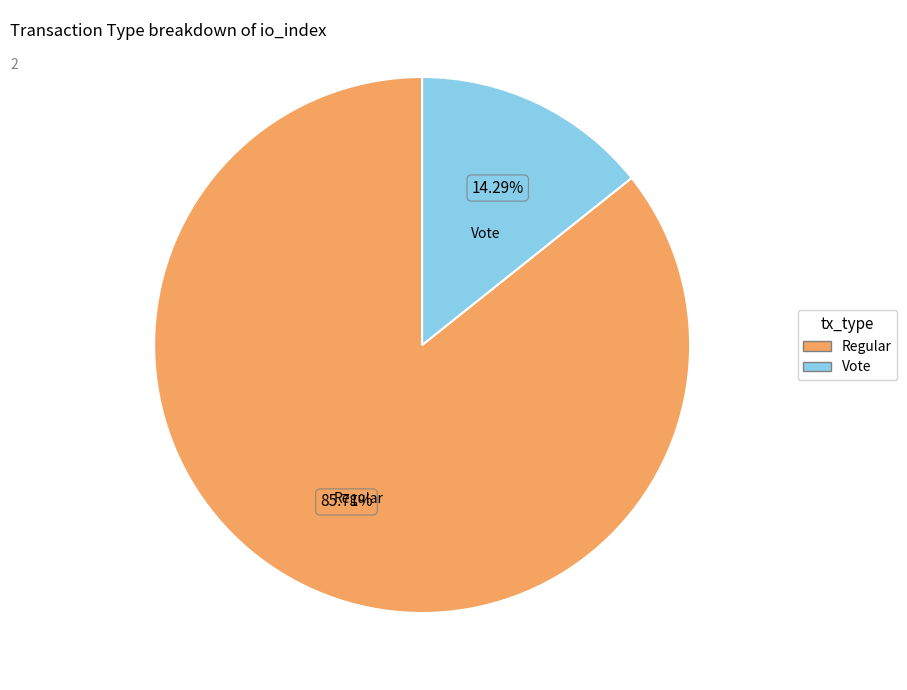

How many segments does this pie chart have?

2